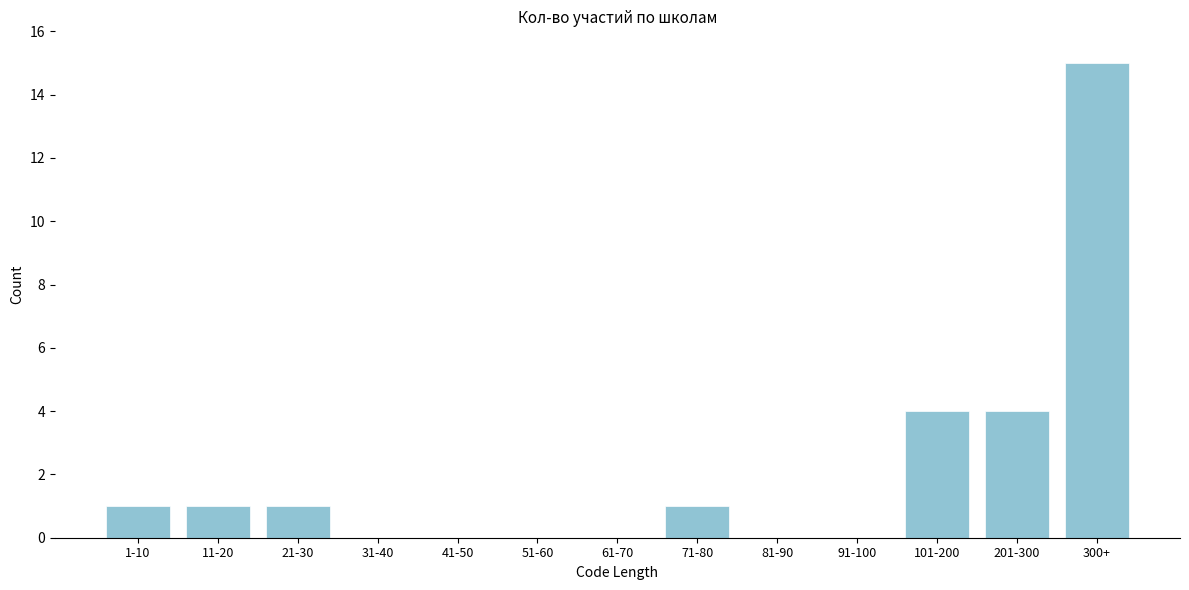

Reading left to right, list all the values displayed in this chart.

1-10=1	11-20=1	21-30=1	31-40=0	41-50=0	51-60=0	61-70=0	71-80=1	81-90=0	91-100=0	101-200=4	201-300=4	300+=15